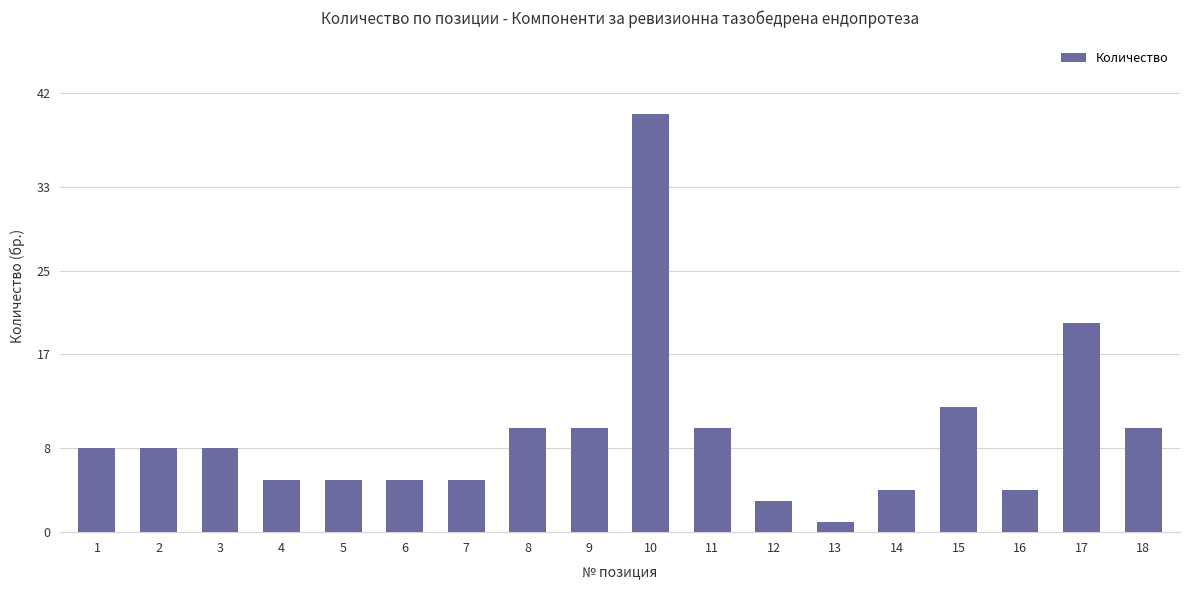

What is the value of the 4th bar from the left?

5